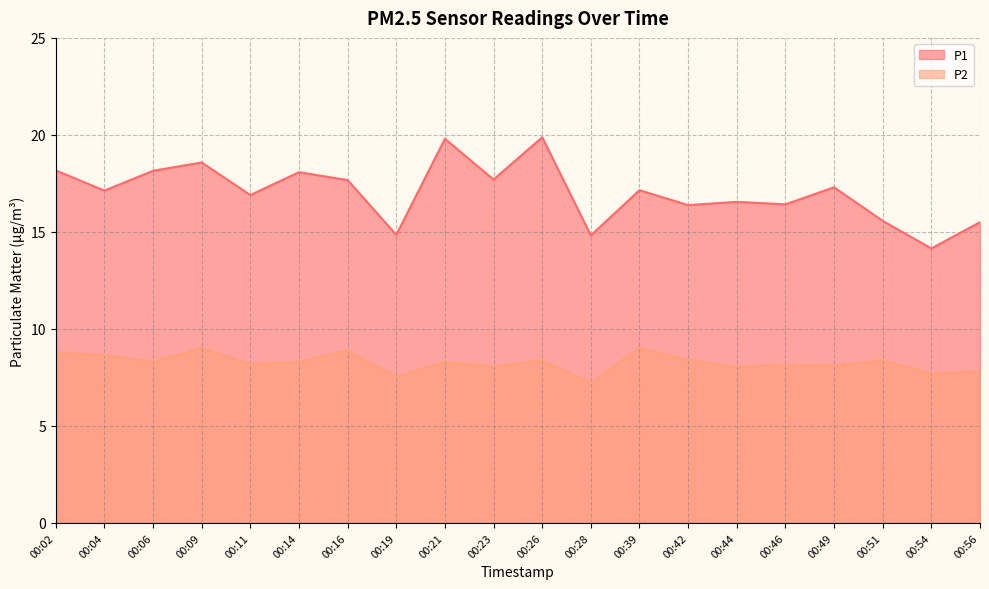

How many series are shown in this chart?

2